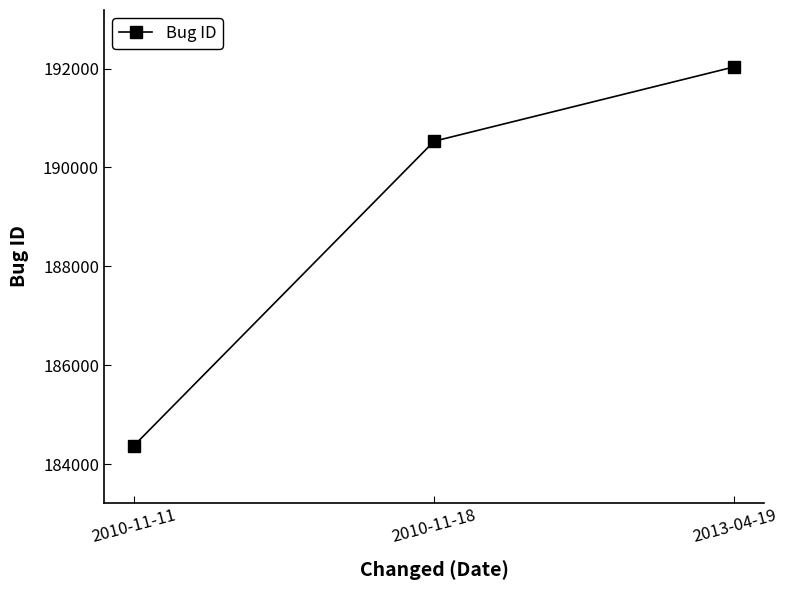

Which category has the highest value across all series?

2013-04-19